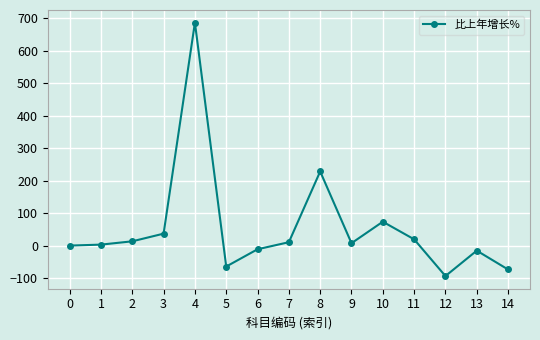

What is the sum of all values?

828.4